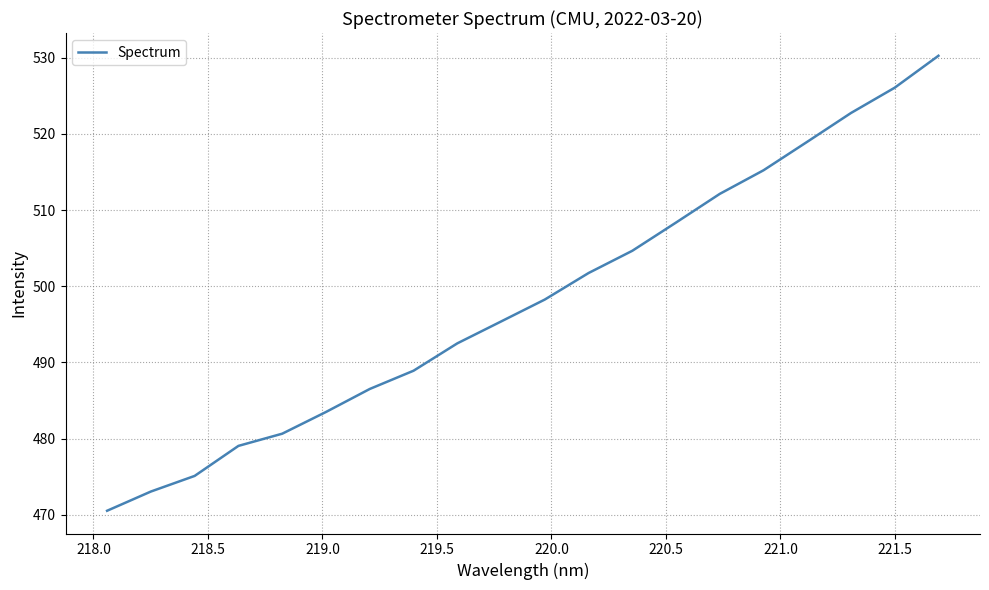

What is the maximum value shown in the chart?

530.2